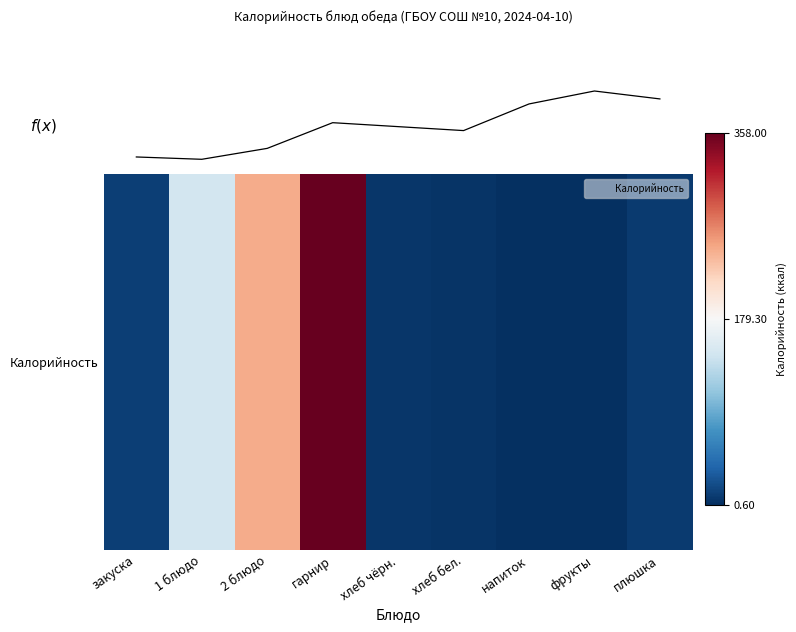

What is the sum of all values?

781.3